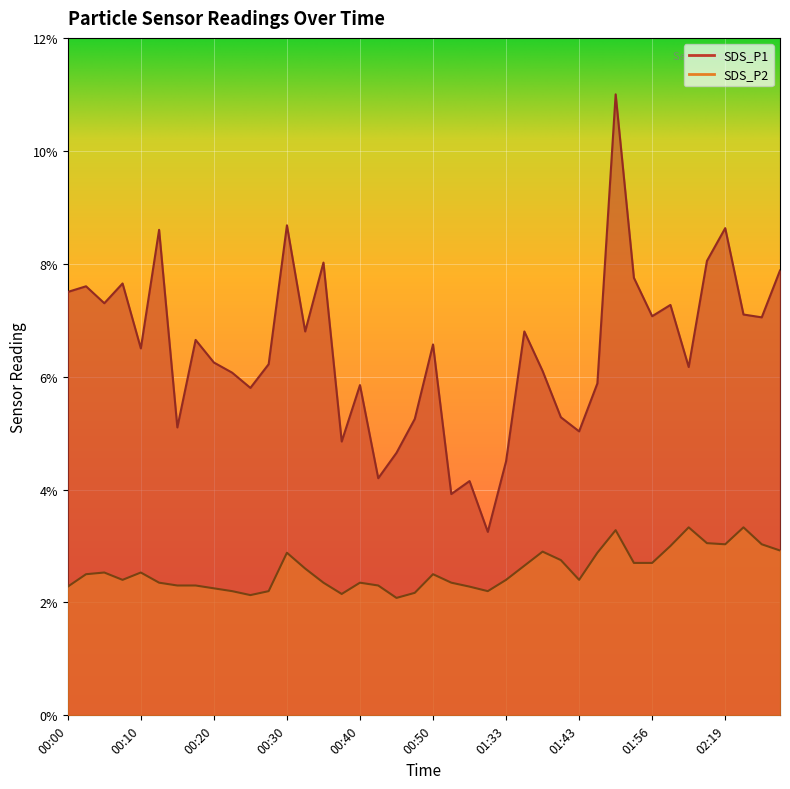

List the series in order of their overall mean, lowest first.

SDS_P2, SDS_P1